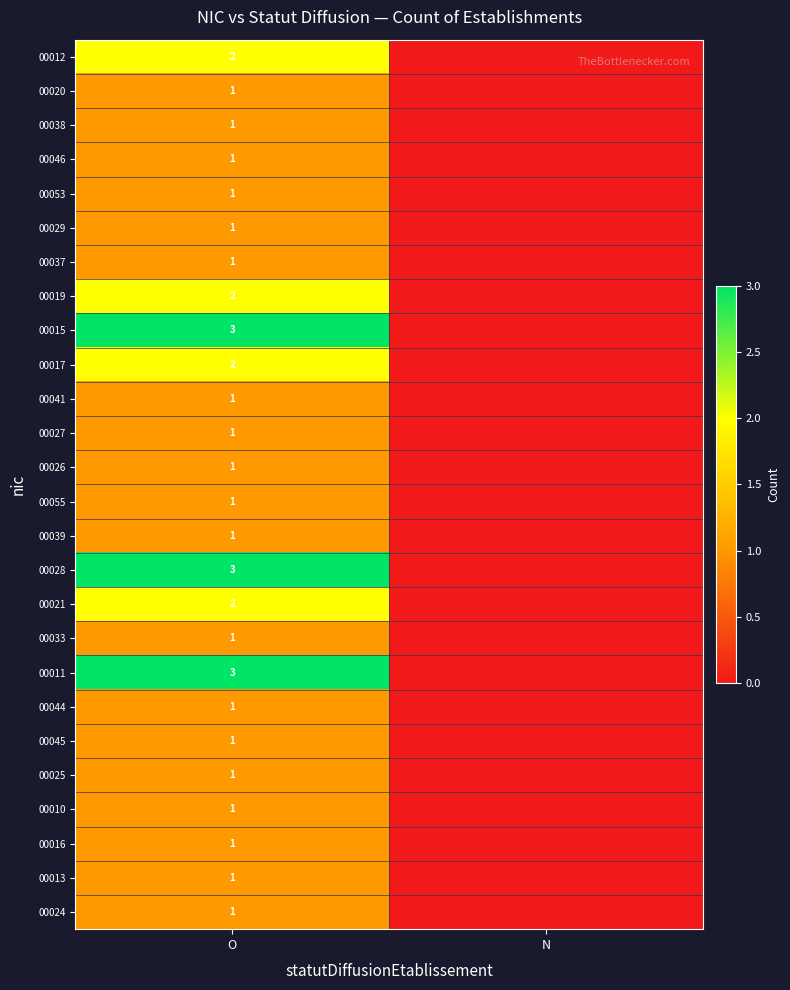

Which has a higher value, N or O?

O